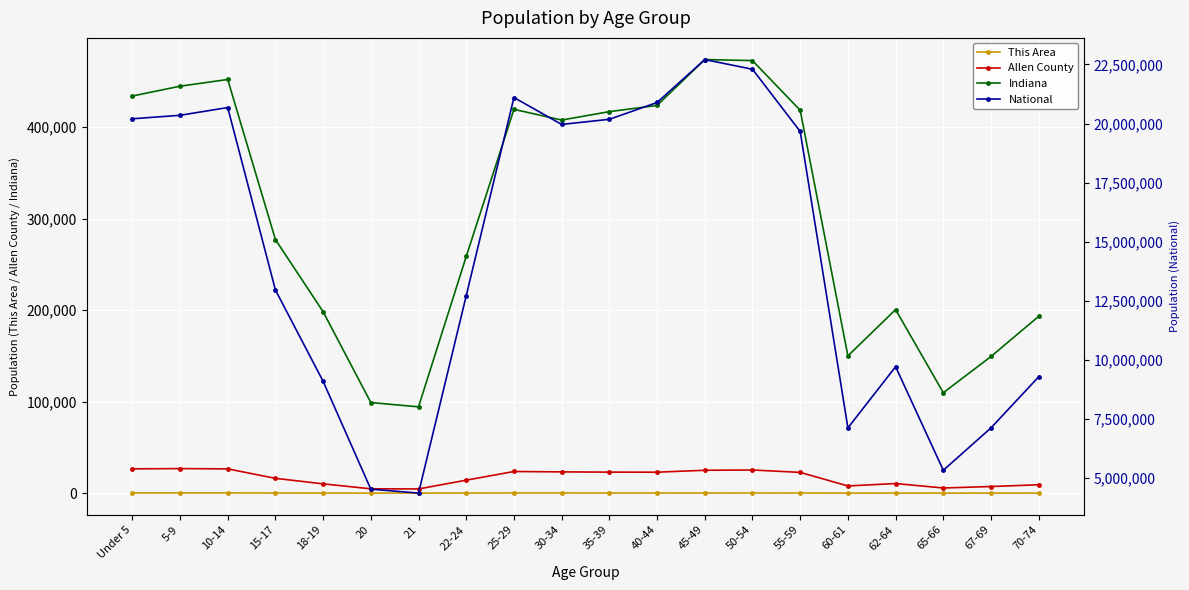

What is the sum of all This Area values?

2309